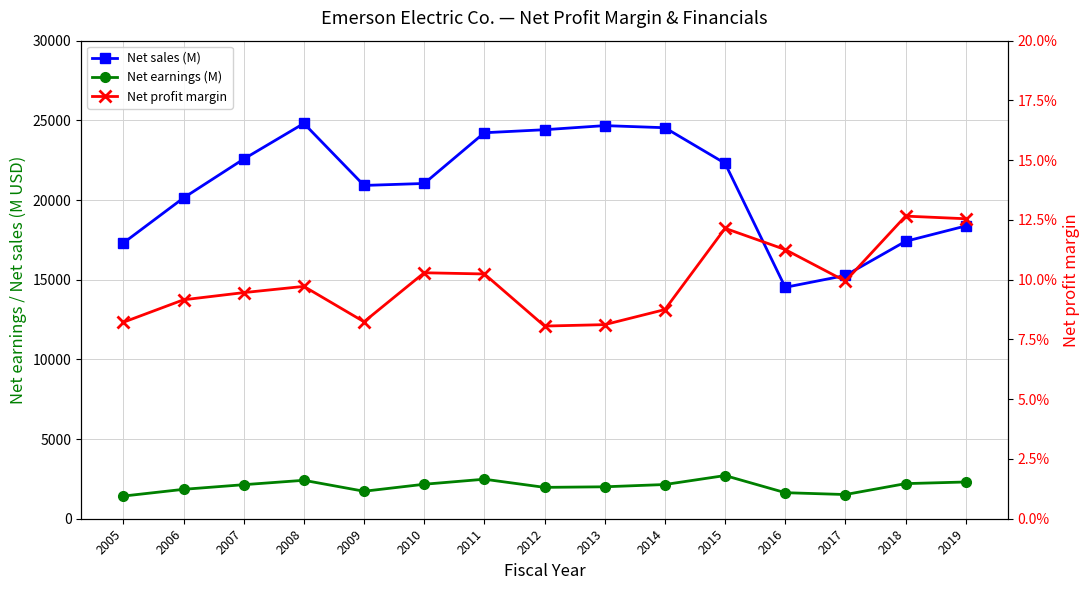

Is this an area chart (filled region under the line)?

No